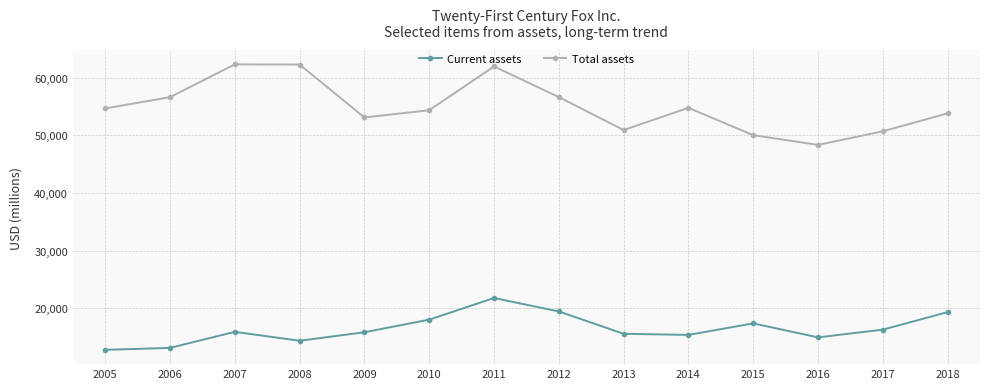

What is the greatest value displayed?

62343